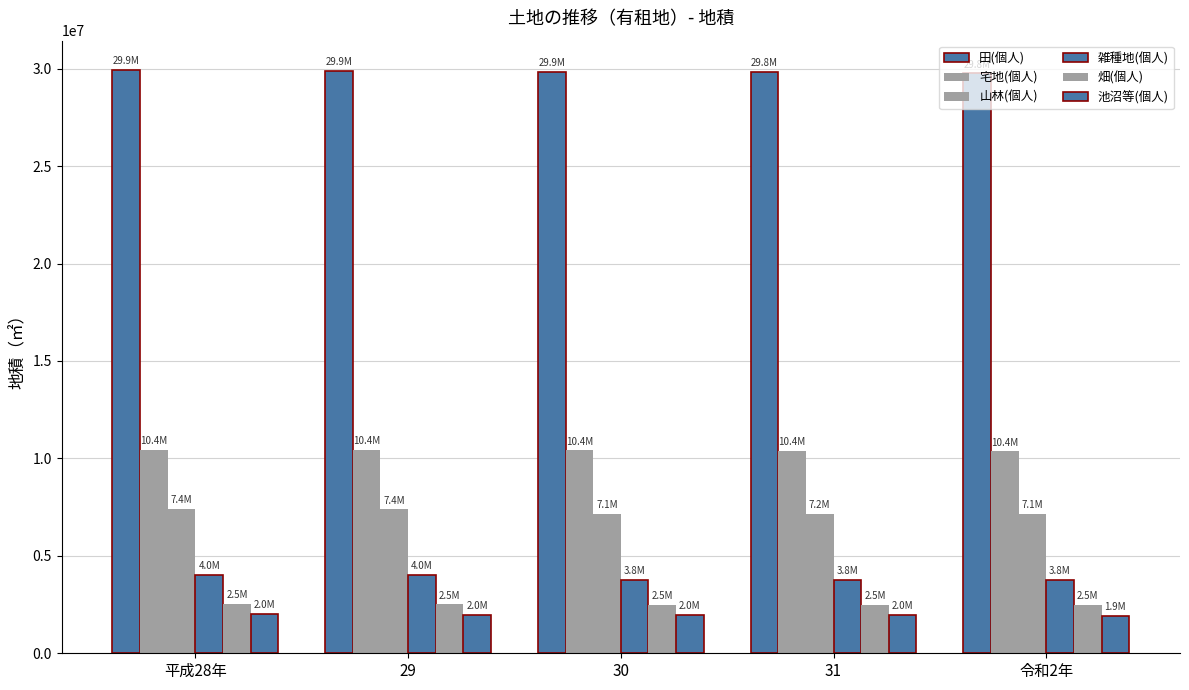

How many groups of bars are there?

5